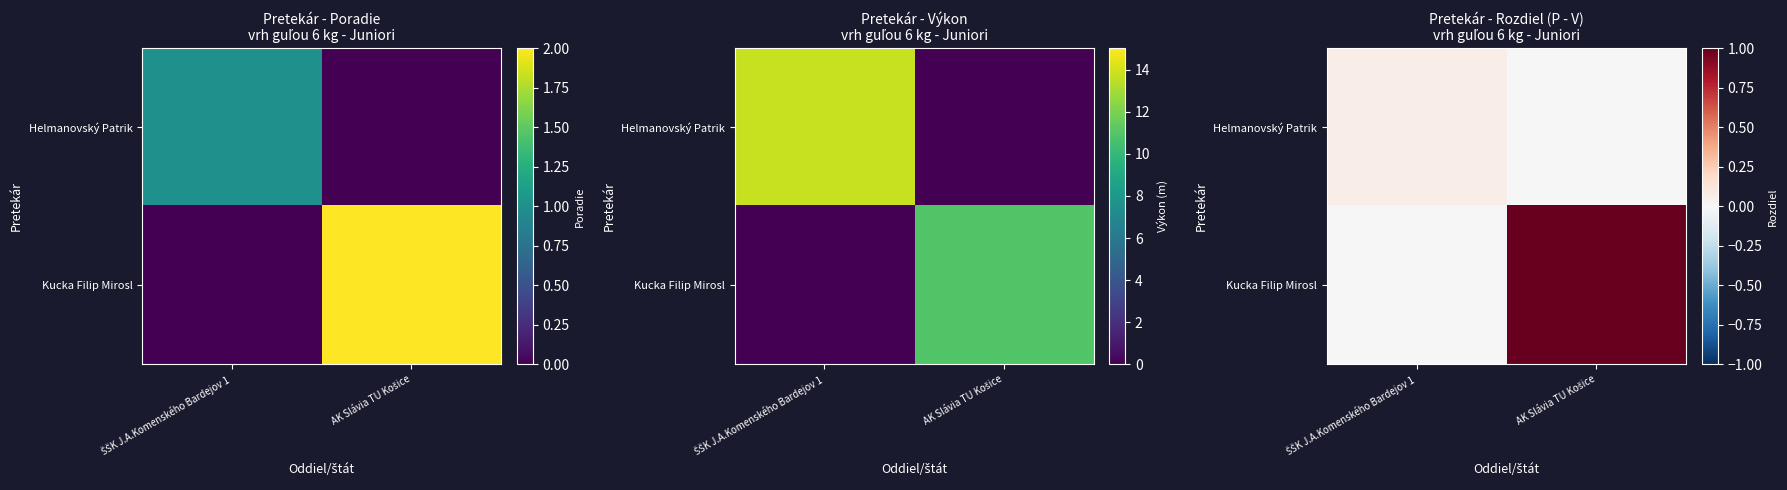

Where is Helmanovský Patrik nearest to the value 0?

AK Slávia TU Košice